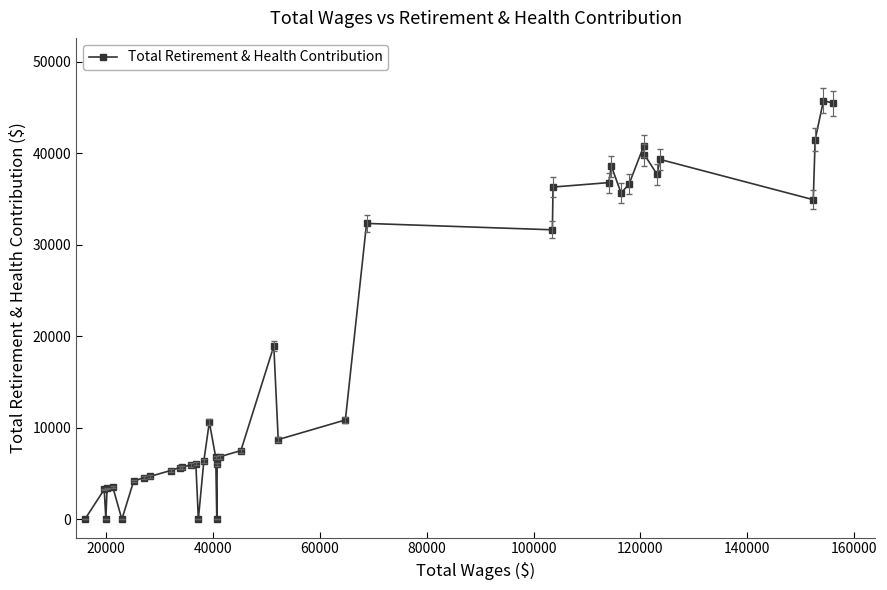

What is the maximum value shown in the chart?

45737